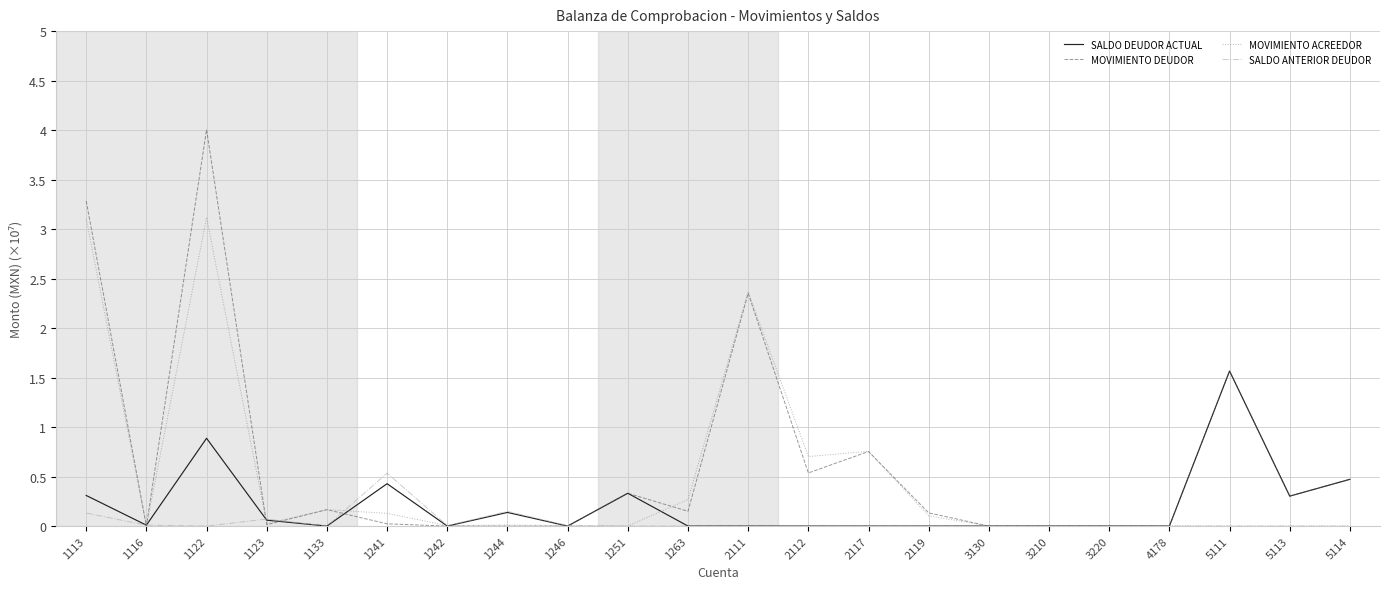

The value of SALDO ANTERIOR DEUDOR at 1263 is 0.0. True or false?

True